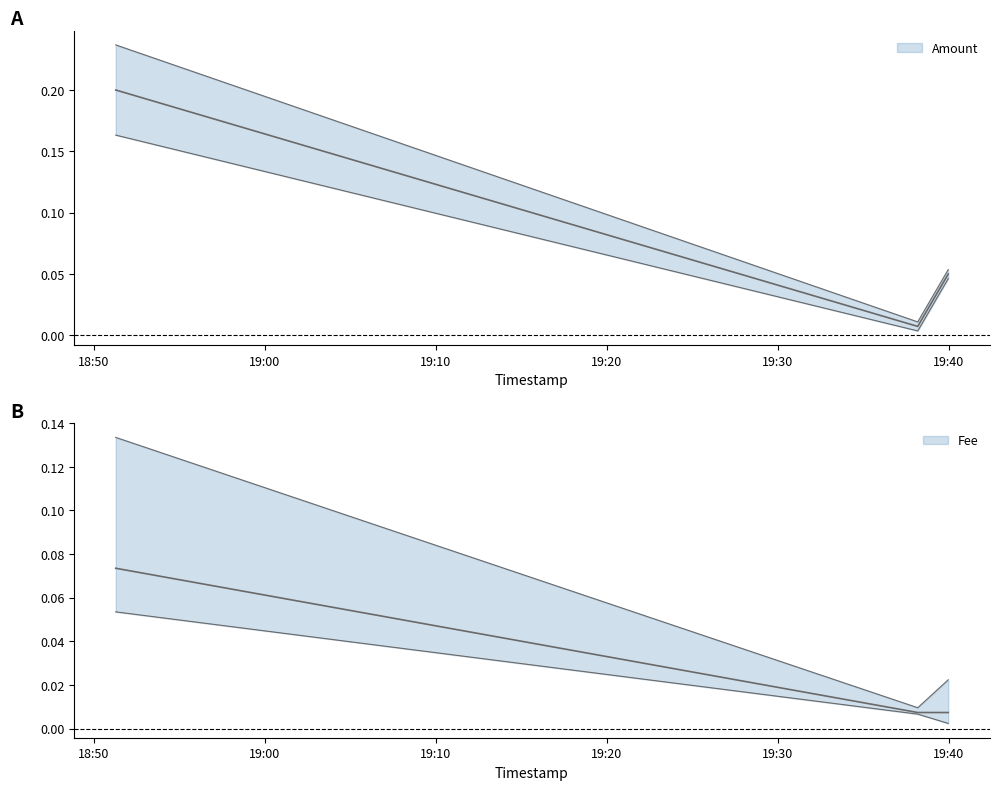

List the series in order of their peak value, highest first.

Amount, Fee